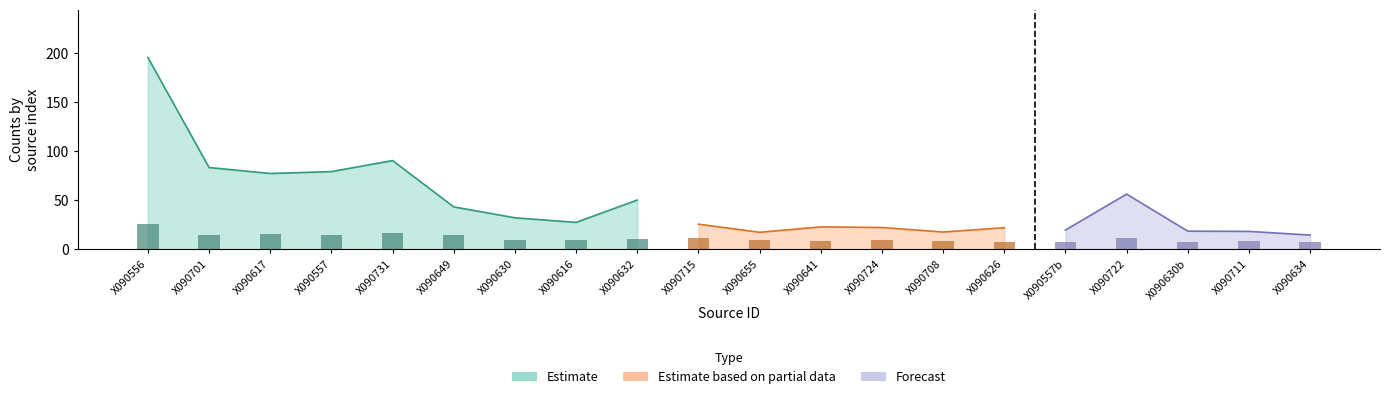

What is the approximate value of cnts at 6?

56.2